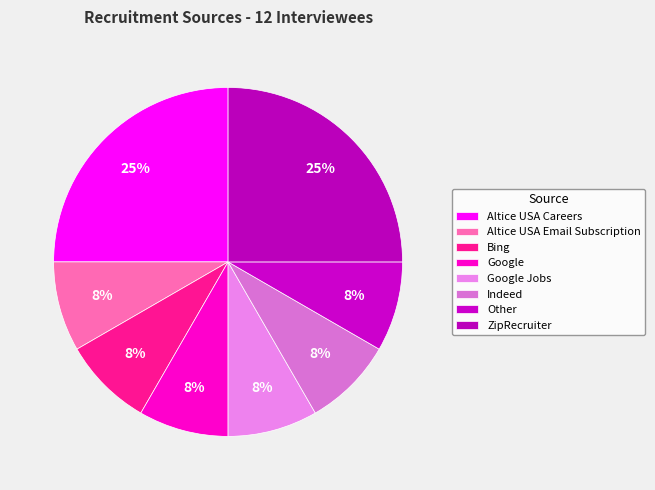

True or false: Other accounts for 1% of the total.

False